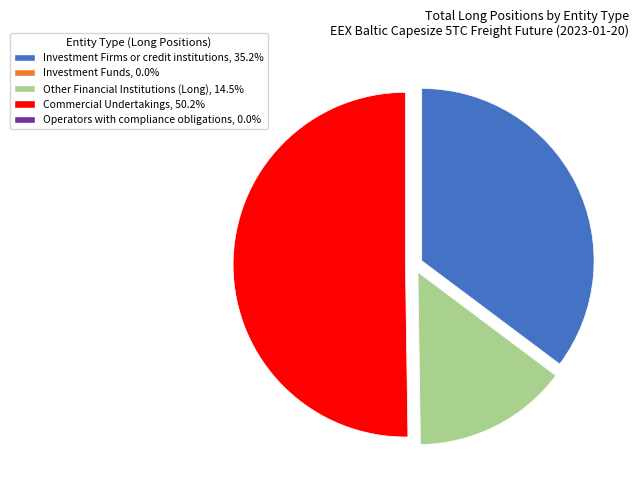

Do Investment Firms or credit institutions and Commercial Undertakings together represent more than half of the pie?

Yes